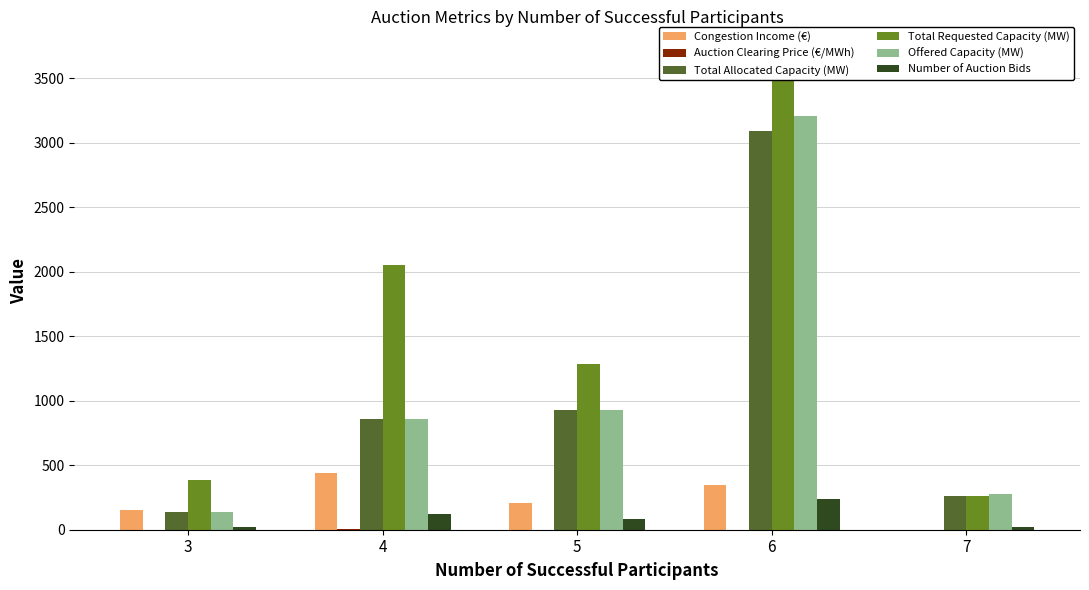

The value of Number of Auction Bids at 7 is 31.9. True or false?

False